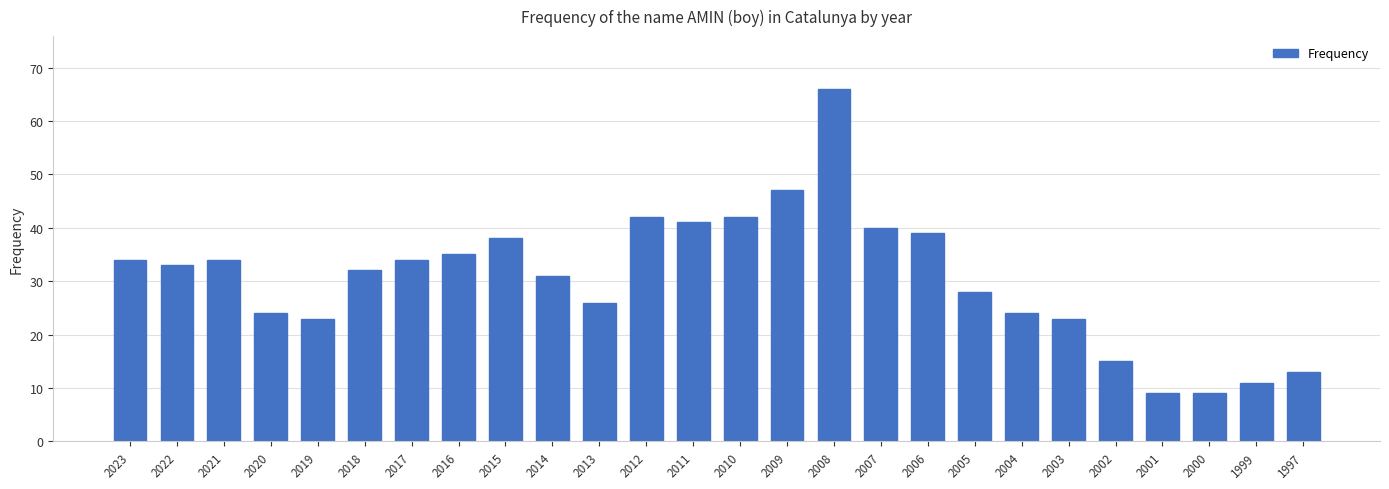

How many values are below 33?

13